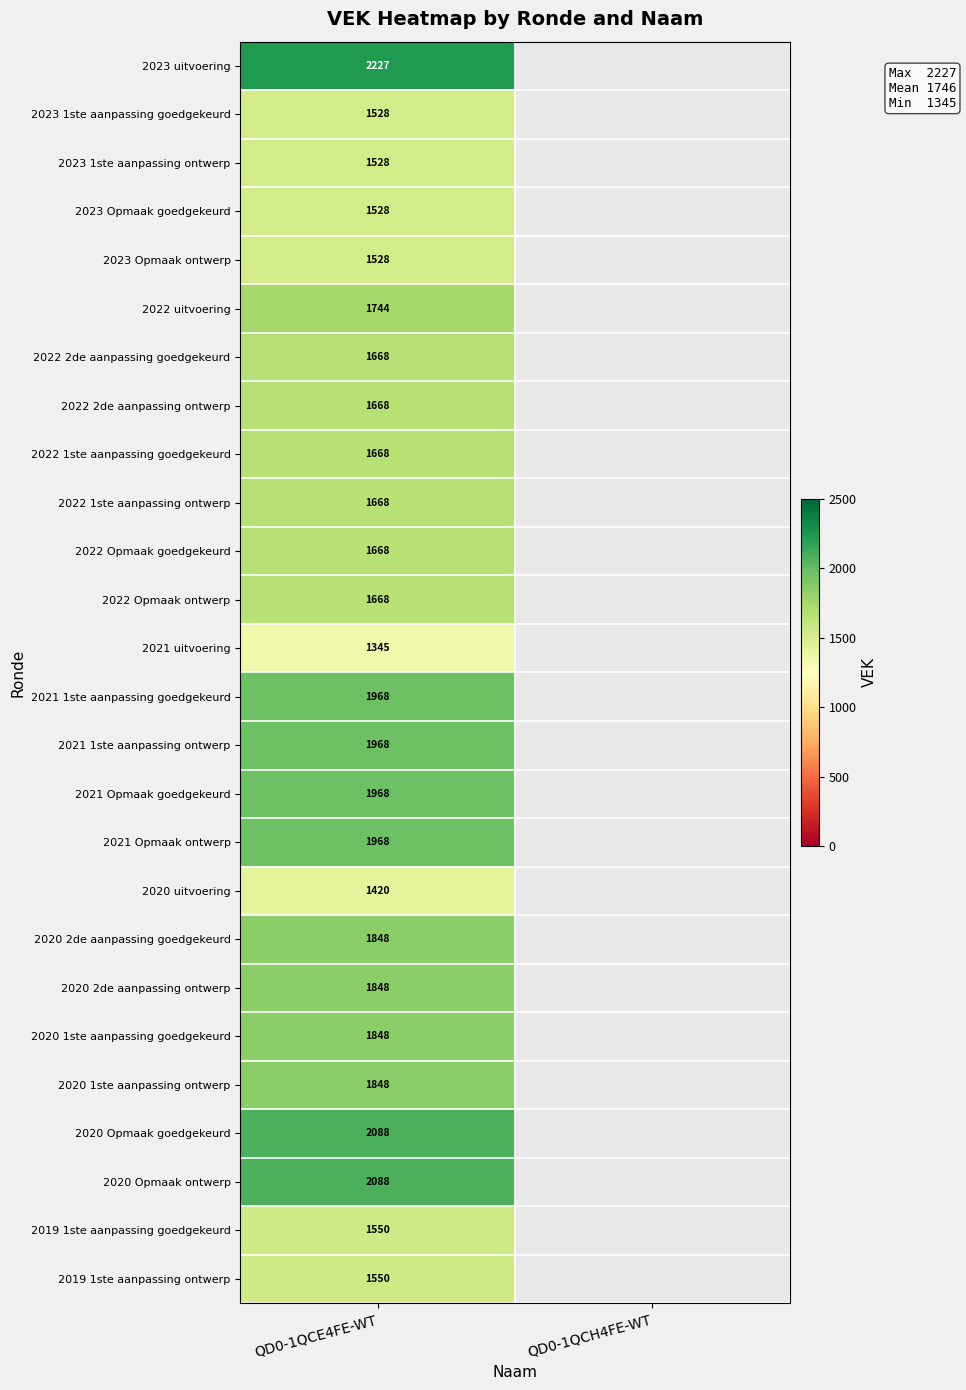

Is it true that 2022 2de aanpassing goedgekeurd equals 1668 at QD0-1QCE4FE-WT?

True